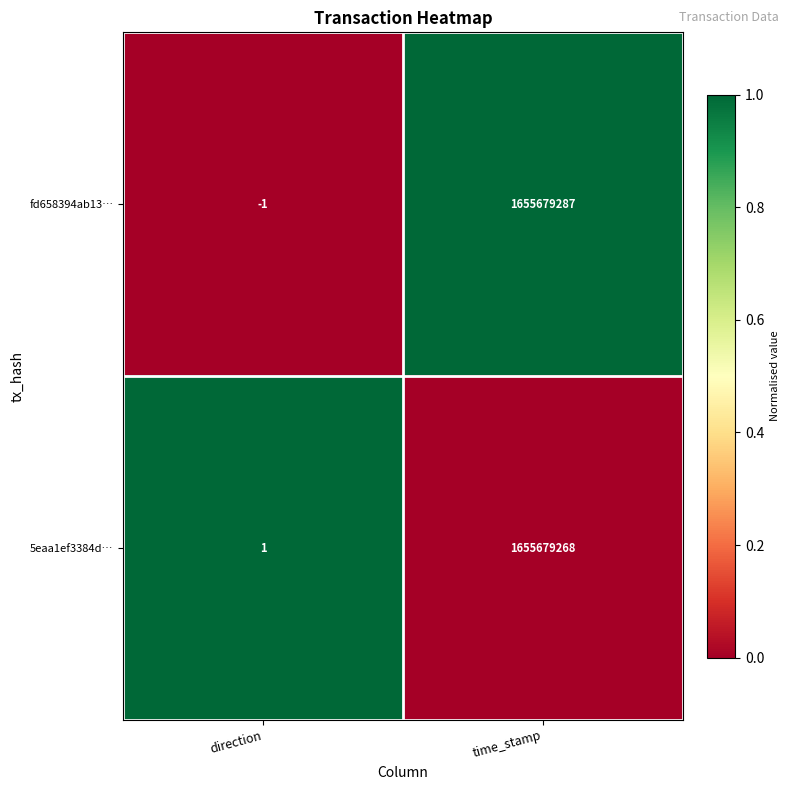

The value of fd658394ab13… at time_stamp is 904955211. True or false?

False